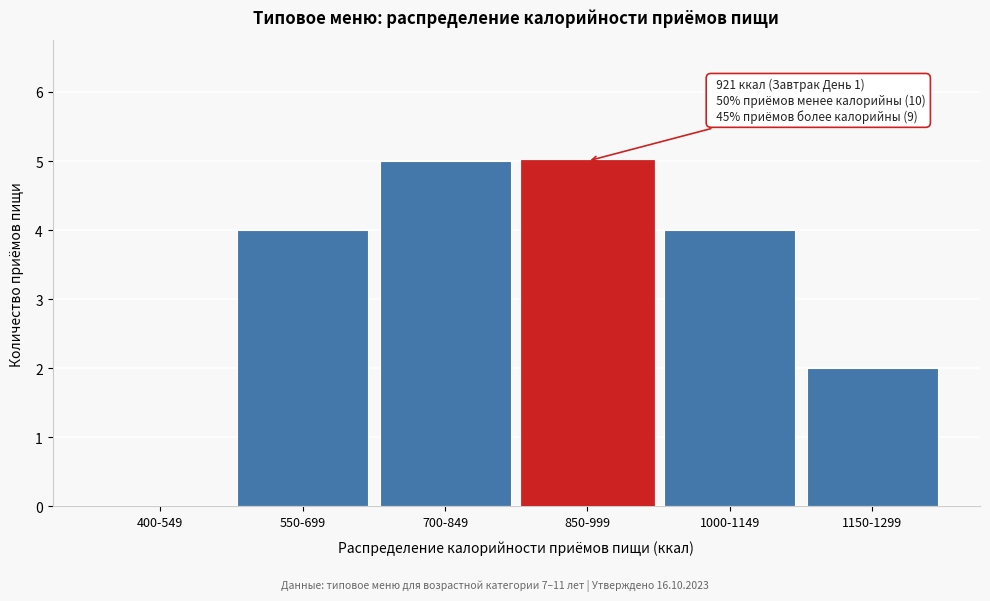

Reading left to right, extract all data points from this chart.

400-549=0	550-699=4	700-849=5	850-999=5	1000-1149=4	1150-1299=2